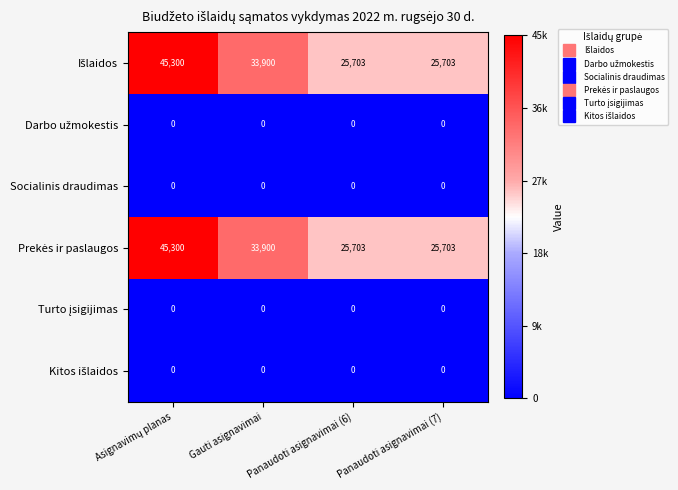

What is the maximum value shown in the chart?

45300